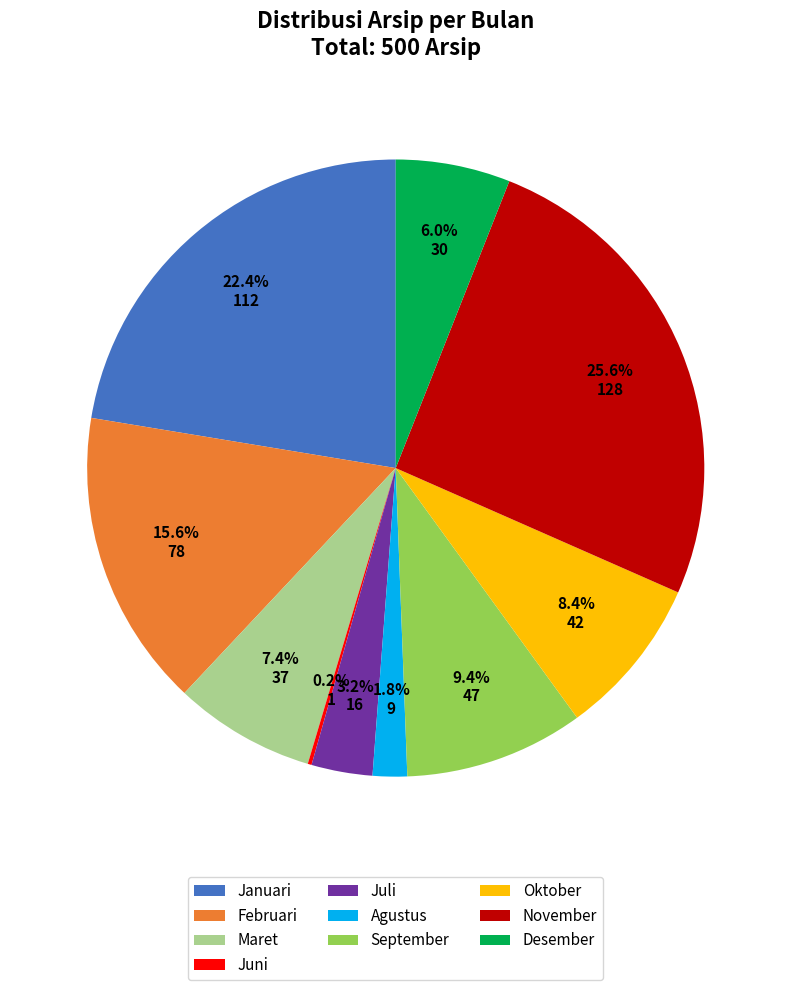

How much of the chart is everything except Oktober?

91.6%